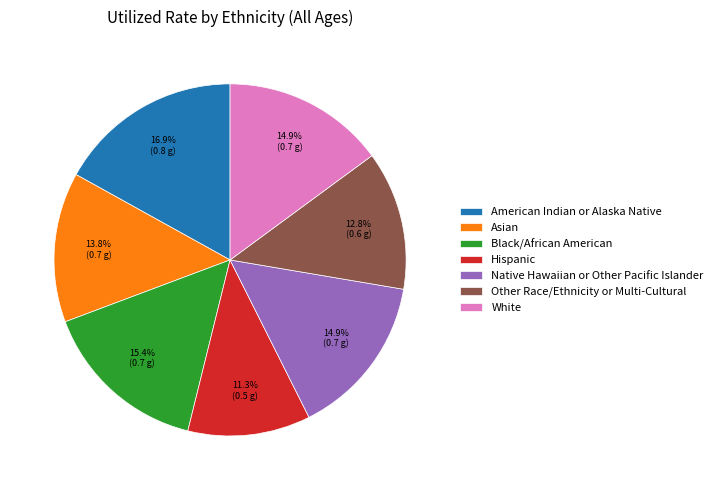

What percentage is NOT represented by Hispanic?

88.7%